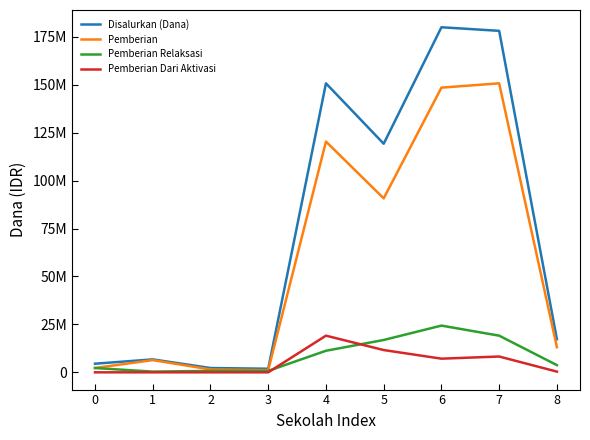

Between 1 and 6, which is larger?

6